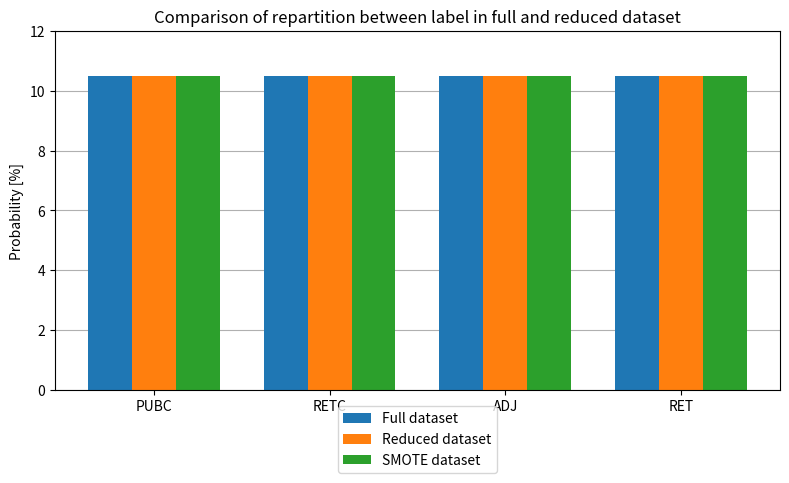

How many bars are there in each group?

3